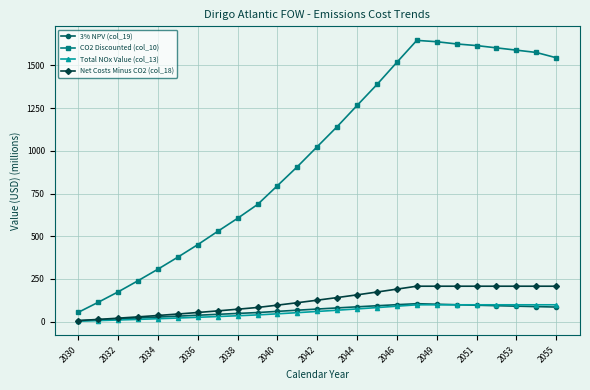

What is the value of the Net Costs Minus CO2 (col_18) point at the 6th from the left?

44.7